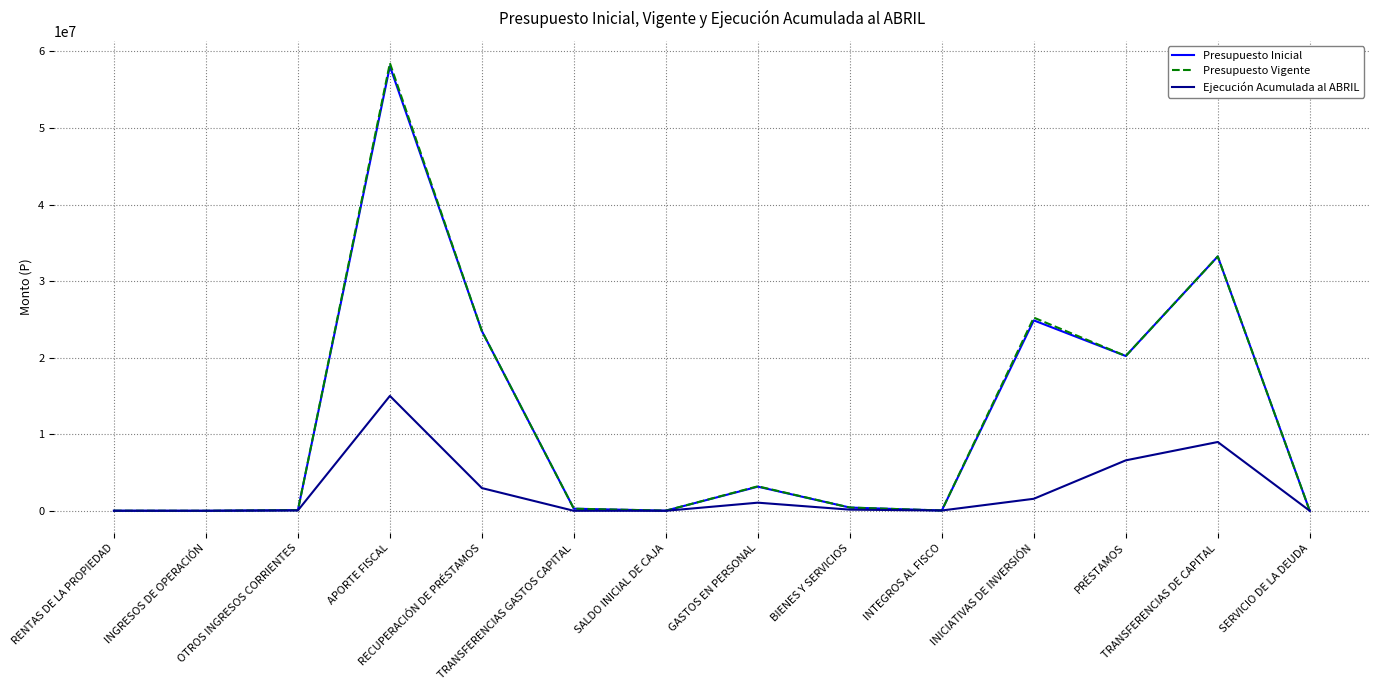

What is the spread (max minus min) of values at INICIATIVAS DE INVERSIÓN?

23664660